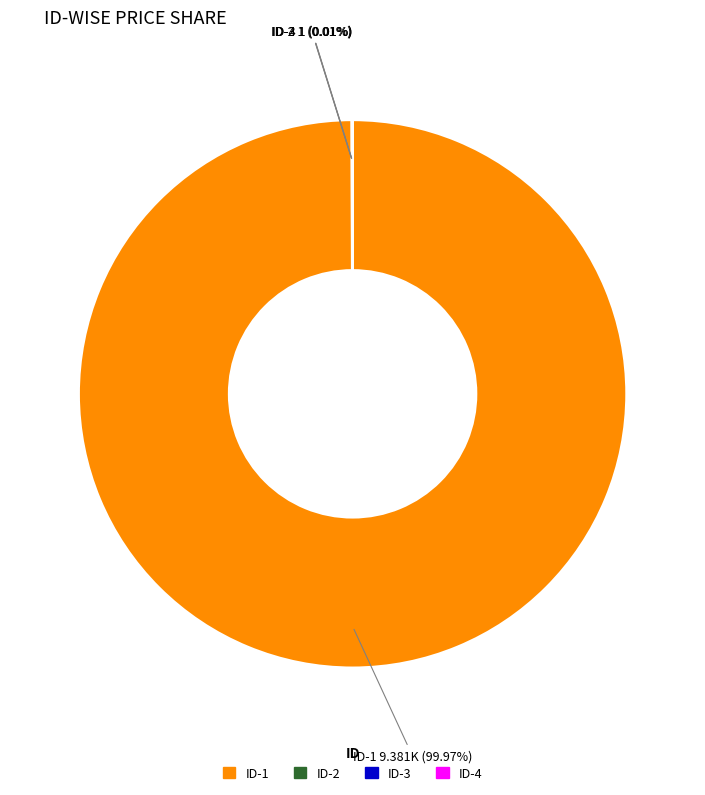

Is there any slice that represents more than half of the pie?

Yes